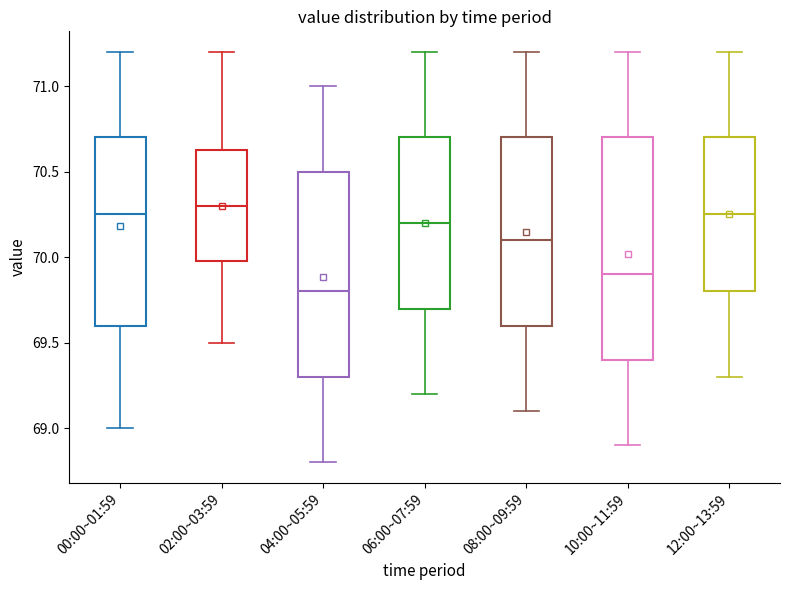

Which box is the tallest, from its lower edge to its upper edge?

10:00~11:59